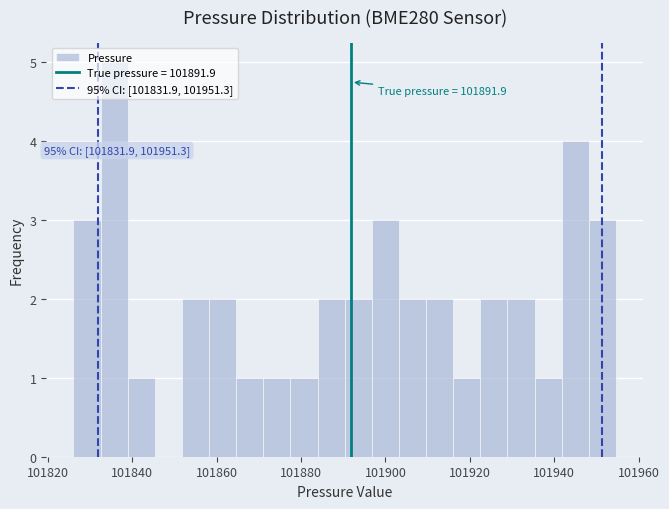

Around what value on the x-axis is the tallest bar? Give the approximate position of its centre, as read against the axis.

101836